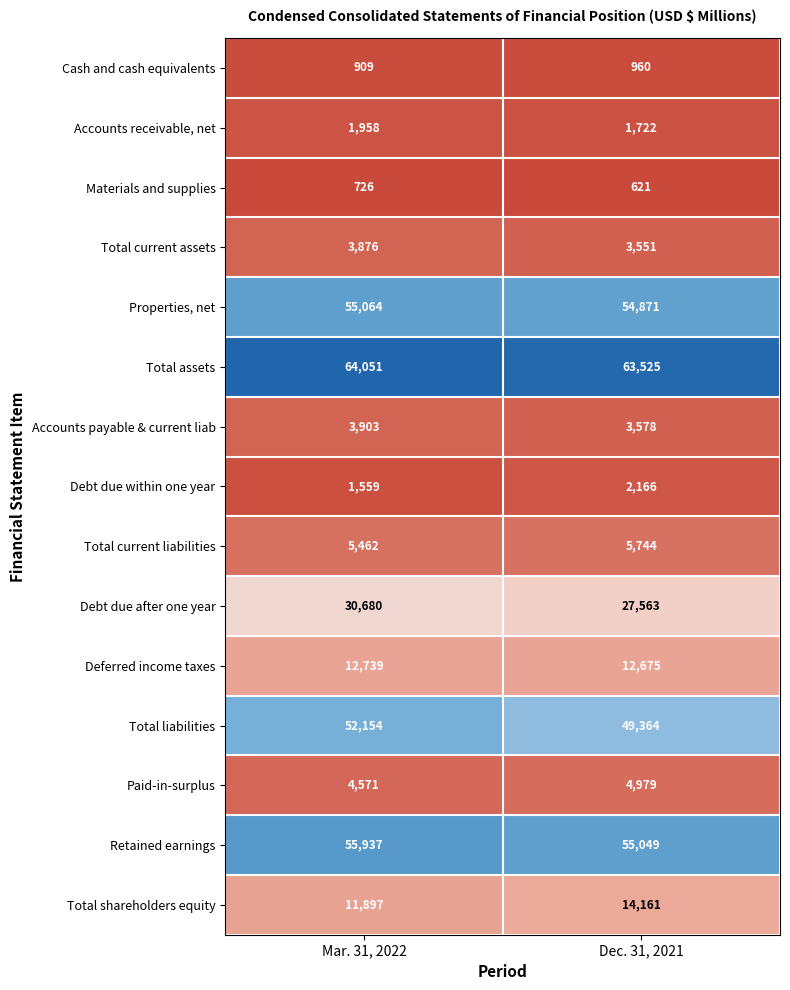

At Mar. 31, 2022, list the series in order from smallest to largest.

Materials and supplies, Cash and cash equivalents, Debt due within one year, Accounts receivable, net, Total current assets, Accounts payable & current liab, Paid-in-surplus, Total current liabilities, Total shareholders equity, Deferred income taxes, Debt due after one year, Total liabilities, Properties, net, Retained earnings, Total assets